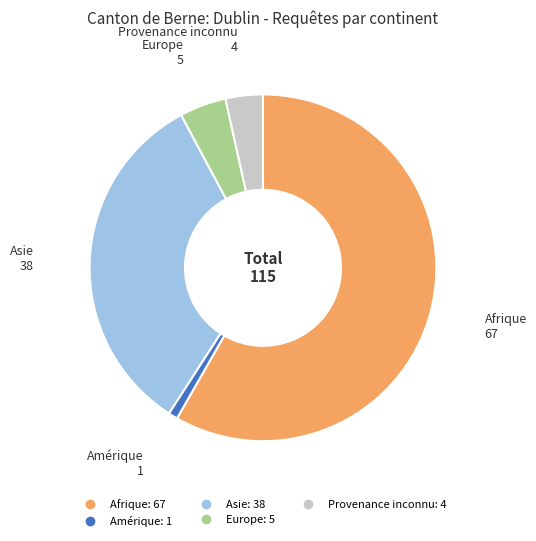

How many segments does this pie chart have?

5